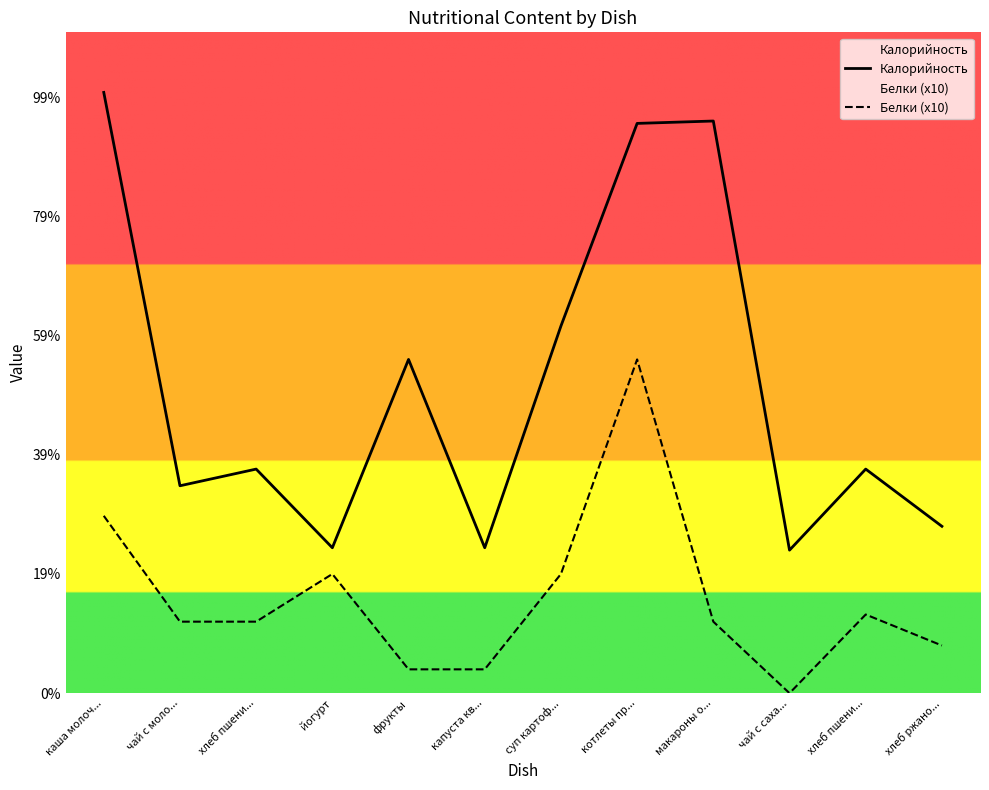

What is the label of the 7th point from the left?

суп картоф...